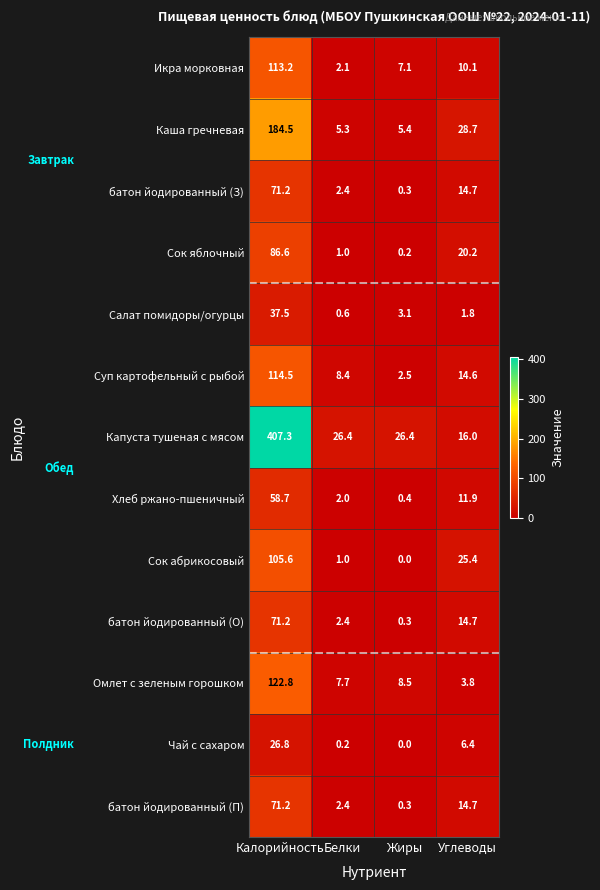

Rank the categories by Икра морковная value from lowest to highest.

Белки, Жиры, Углеводы, Калорийность